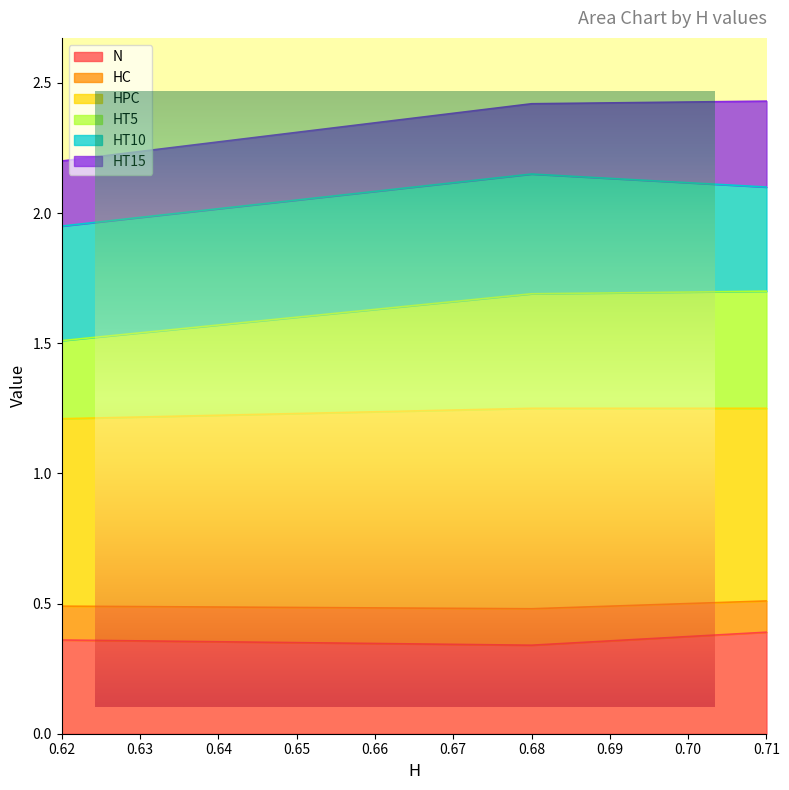

What is the value of the N point at the 1st from the left?

0.4